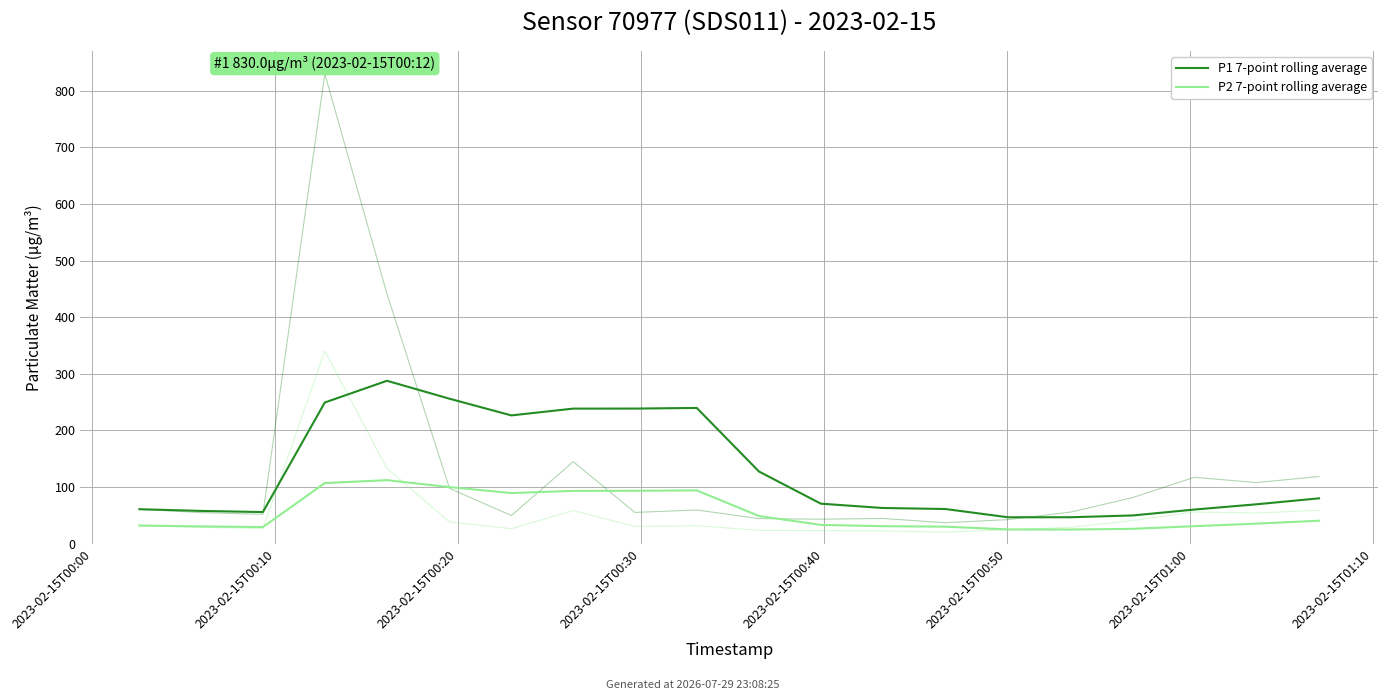

Reading left to right, transcribe all the data shown in this chart.

P1 7-point rolling average: 60.7	57.7	55.6	249.2	287.6	255.9	226.4	238.4	238.5	239.6	127.3	70.5	62.9	61.1	46.4	46.5	49.7	60.1	69.3	79.9
P2 7-point rolling average: 31.9	30.3	29.1	106.8	112.0	99.7	89.2	93.0	93.2	93.9	48.7	32.9	30.7	29.8	25.0	24.8	26.1	30.7	35.2	40.4